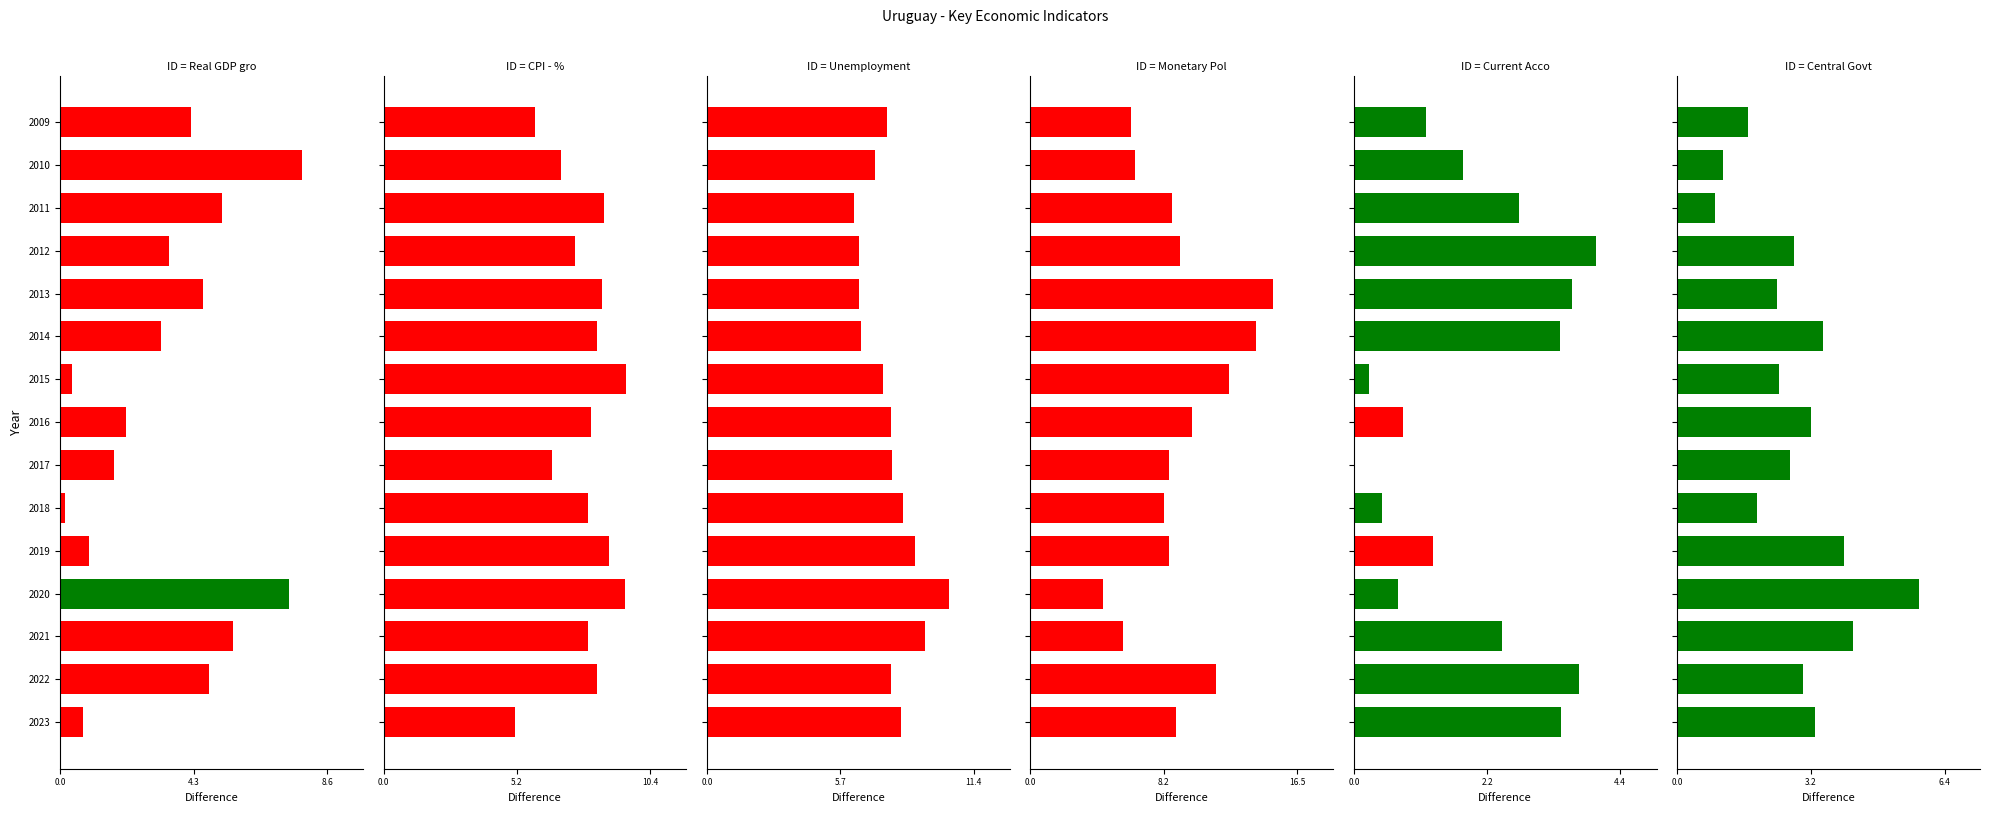

Which series has the largest range (max minus min)?

Monetary Policy Rate - eop - %